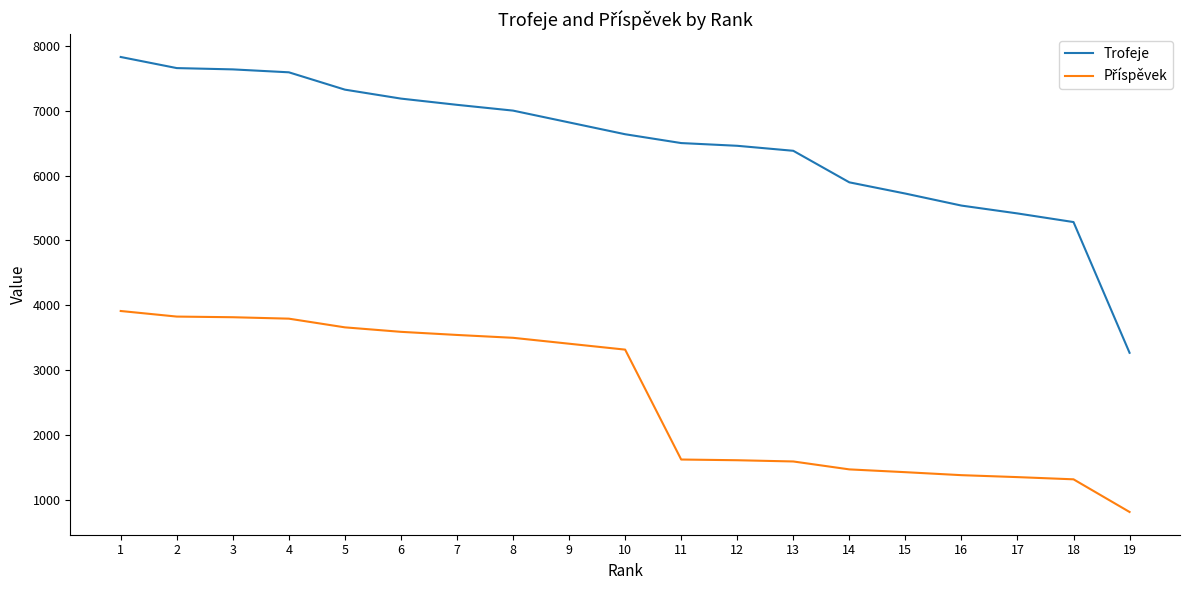

What is the spread (max minus min) of values at 14?

4422